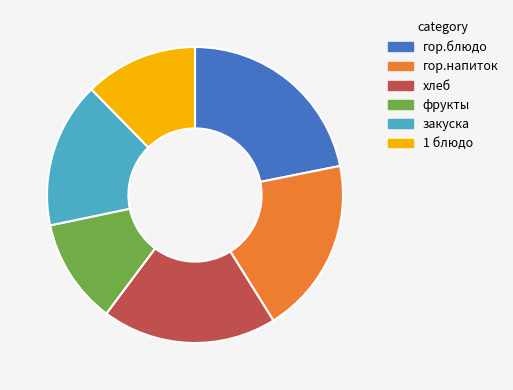

Is there a majority slice in this chart?

No